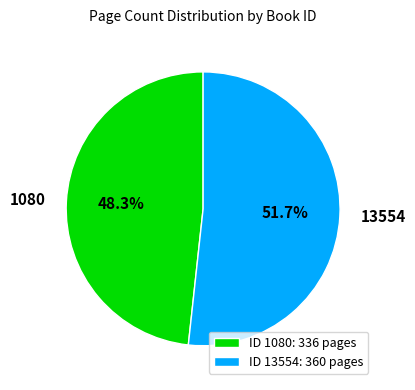

What is the largest slice in the pie chart?

13554